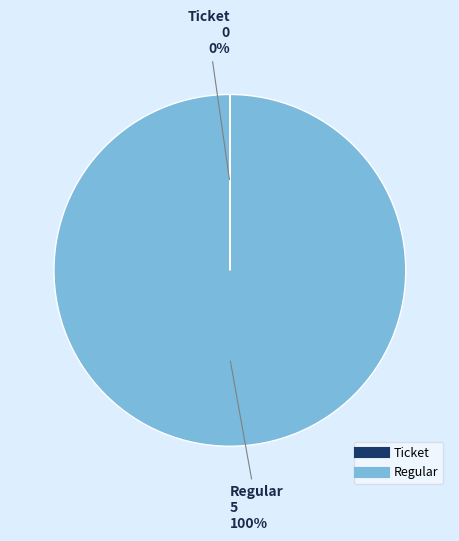

What is the largest slice in the pie chart?

Regular